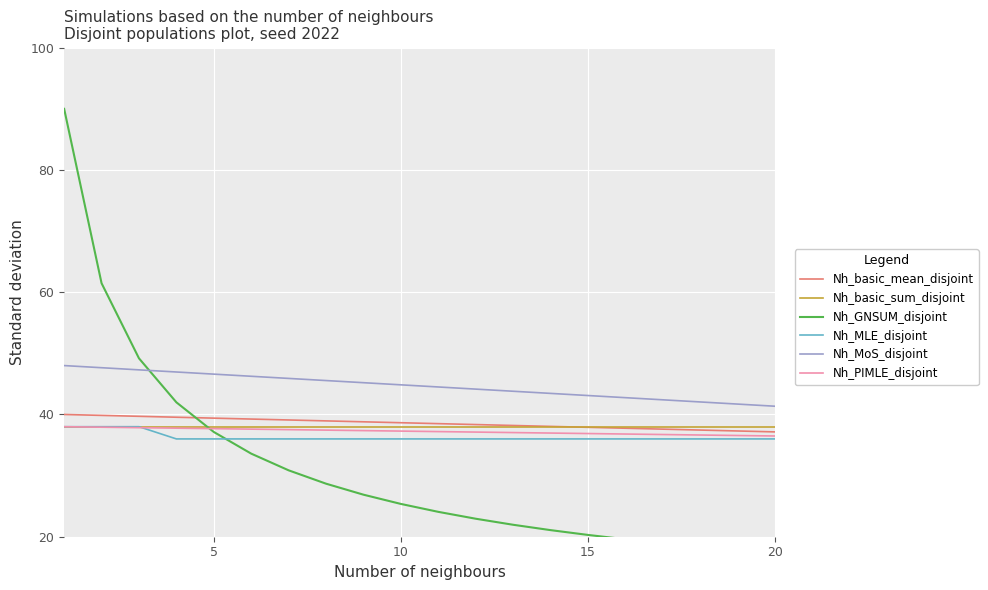

True or false: Nh_PIMLE_disjoint and Nh_MoS_disjoint intersect in this chart.

False